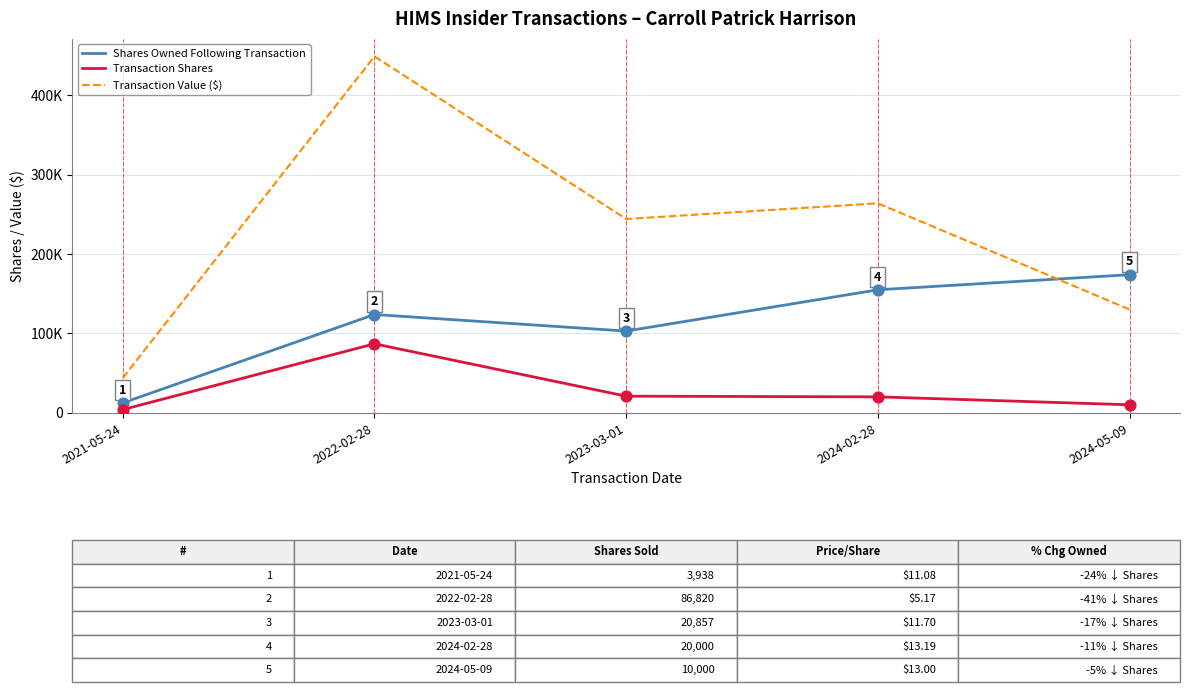

What are all the series names shown in the legend?

Shares Owned Following Transaction, Transaction Shares, Transaction Value ($)